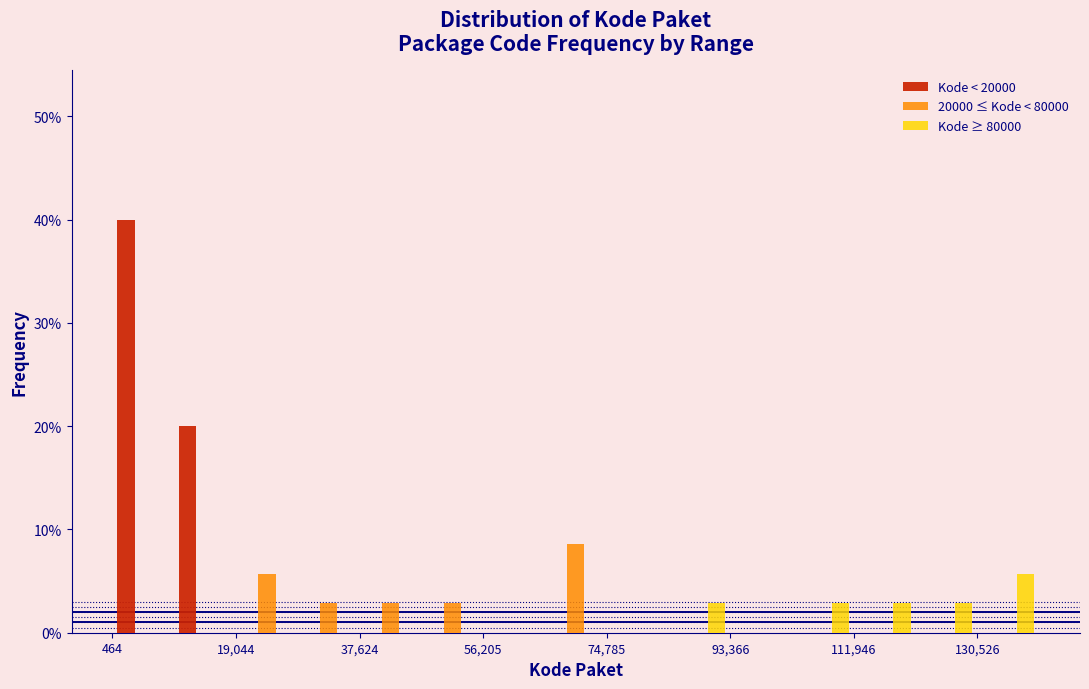

What is the height of the Kode ≥ 80000 bar covering 112000 to 122000 on the x-axis? Neither the bar edges nor the heights are printed on the chart, so give them approximately, as read against the axes.

3